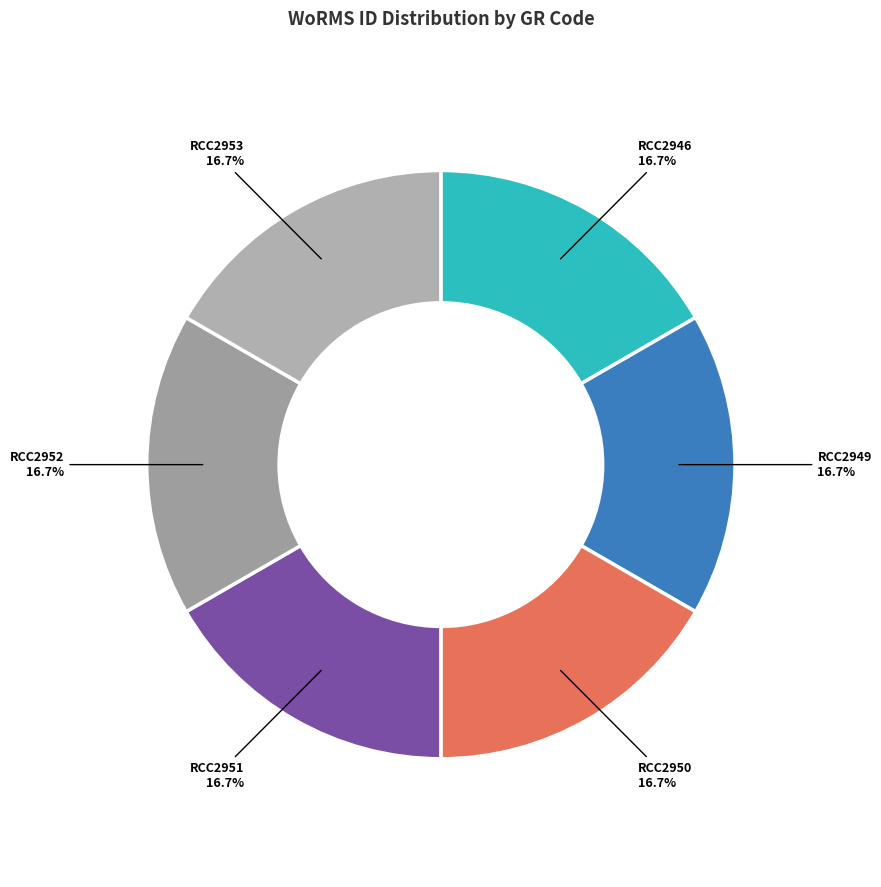

Is RCC2946 the majority of the pie?

No